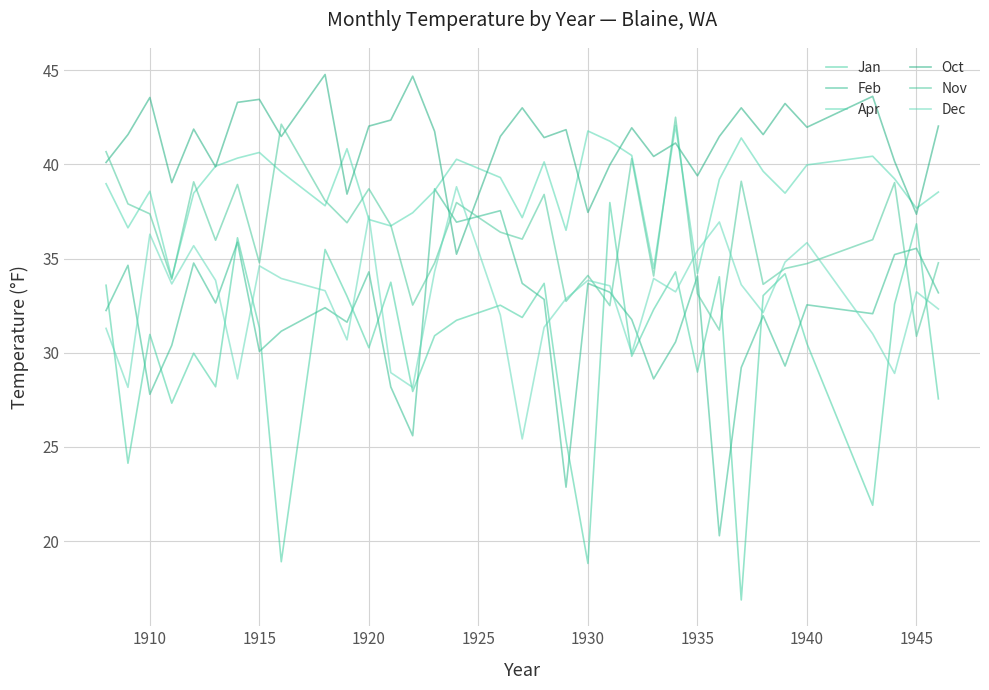

True or false: Oct and Jan cross at least once.

False